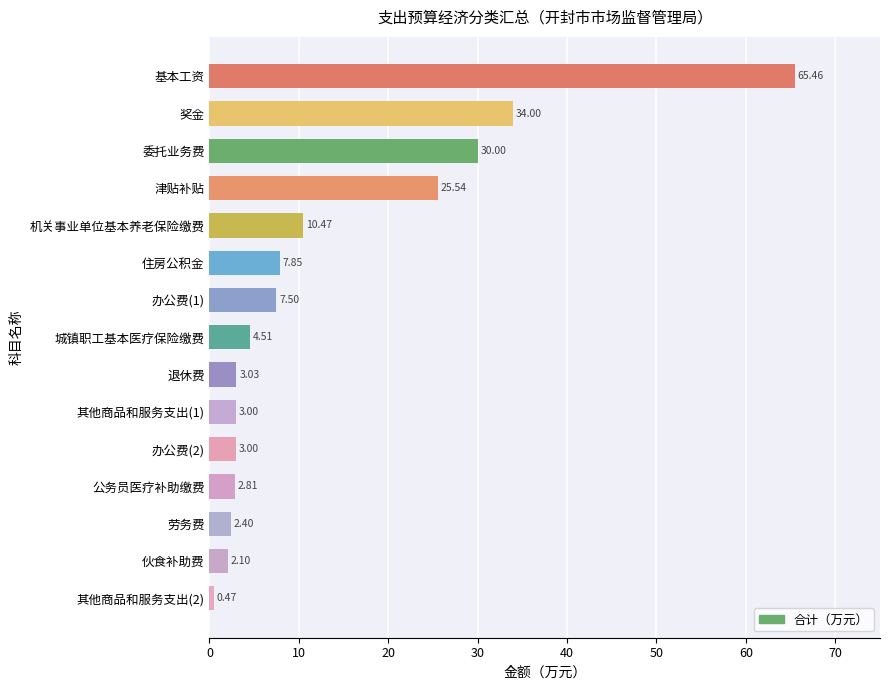

What is the change in value from 办公费(2) to 奖金?

+31.0